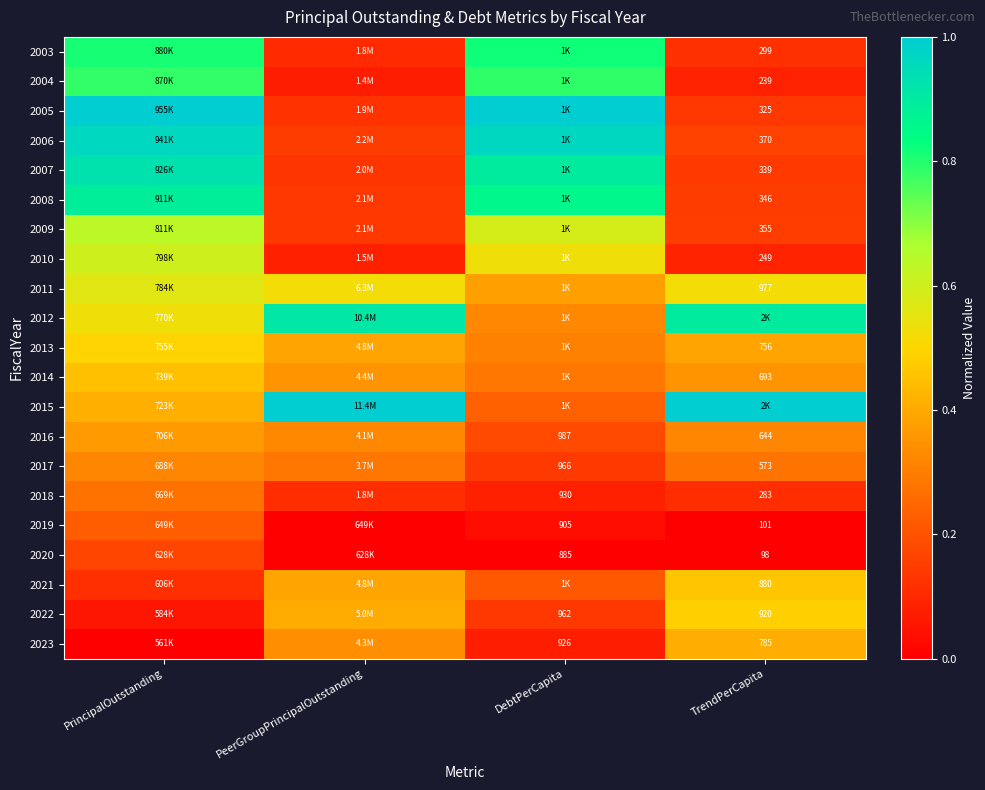

Is the value of 2003 at TrendPerCapita greater than the value of 2007 at TrendPerCapita?

No